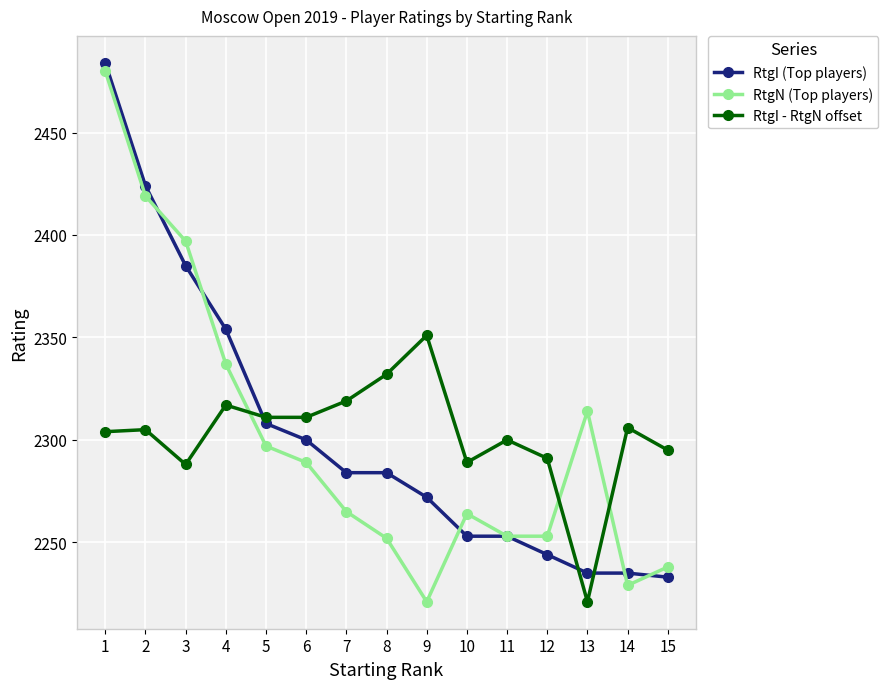

How many lines are shown in the chart?

3